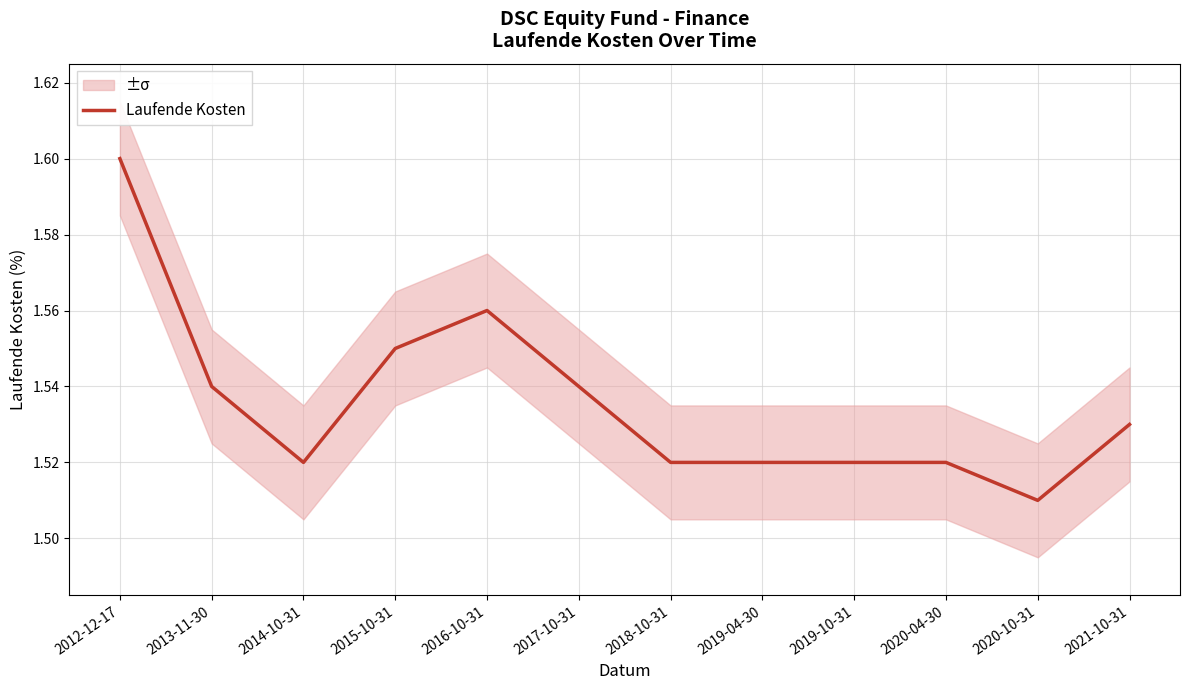

What is the sum of all values?

18.4